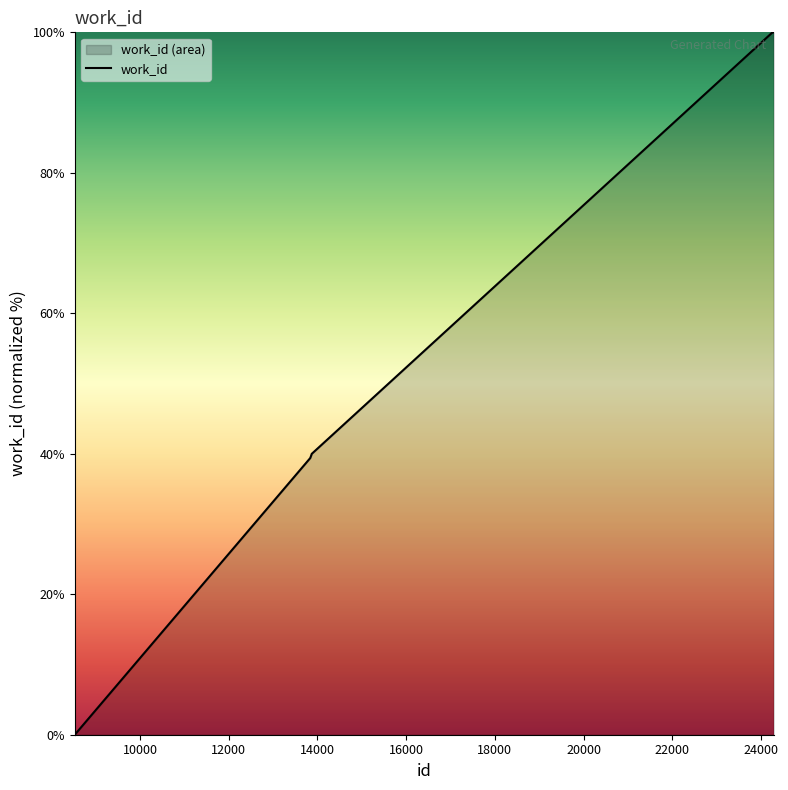

What is the greatest value displayed?

100.0